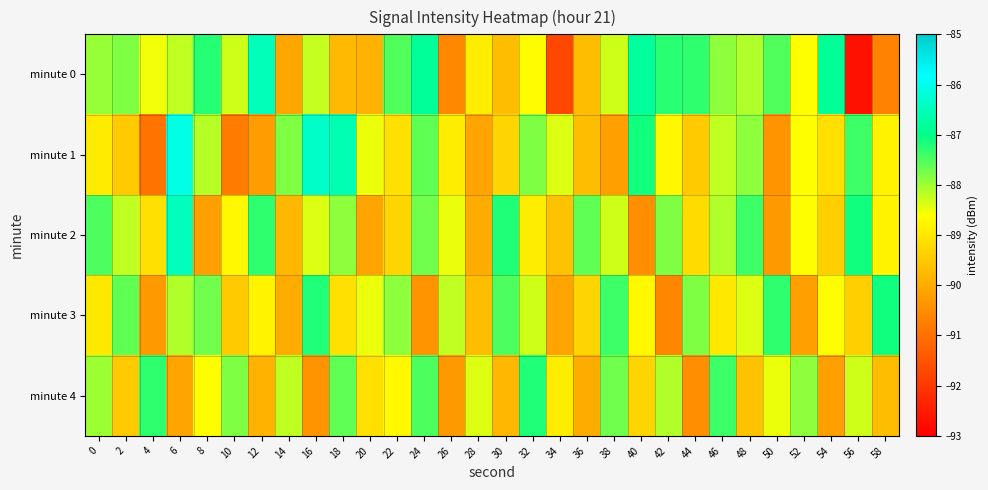

Reading right to left, extract all data points from this chart.

minute 0: 58=-90.7	56=-92.7	54=-86.9	52=-88.6	50=-87.5	48=-88.1	46=-87.9	44=-87.3	42=-87.3	40=-86.8	38=-88.3	36=-89.7	34=-91.7	32=-88.6	30=-89.7	28=-88.9	26=-90.6	24=-86.8	22=-87.5	20=-89.9	18=-89.8	16=-88.2	14=-90.1	12=-86.5	10=-88.3	8=-87.2	6=-88.2	4=-88.5	2=-87.8	0=-87.9
minute 1: 58=-88.8	56=-87.4	54=-89.1	52=-88.6	50=-90.4	48=-87.9	46=-88.2	44=-89.5	42=-88.7	40=-87.1	38=-90.2	36=-89.7	34=-88.4	32=-87.8	30=-89.3	28=-90.1	26=-88.9	24=-87.6	22=-89.1	20=-88.5	18=-86.6	16=-86.4	14=-87.8	12=-90.2	10=-90.8	8=-88.1	6=-86.1	4=-90.9	2=-89.5	0=-88.9
minute 2: 58=-88.8	56=-87.1	54=-89.4	52=-88.6	50=-90.3	48=-87.4	46=-88.1	44=-89.2	42=-87.8	40=-90.5	38=-88.3	36=-87.6	34=-89.6	32=-88.9	30=-87.2	28=-90.0	26=-88.5	24=-87.7	22=-89.3	20=-90.1	18=-87.9	16=-88.4	14=-89.8	12=-87.3	10=-88.7	8=-90.2	6=-86.5	4=-89.1	2=-88.2	0=-87.5
minute 3: 58=-87.1	56=-89.4	54=-88.6	52=-90.2	50=-87.3	48=-88.4	46=-89.0	44=-87.8	42=-90.6	40=-88.7	38=-87.4	36=-89.3	34=-90.1	32=-88.3	30=-87.5	28=-89.7	26=-88.2	24=-90.4	22=-87.9	20=-88.5	18=-89.1	16=-87.2	14=-90.0	12=-88.8	10=-89.5	8=-87.7	6=-88.1	4=-90.3	2=-87.6	0=-89.0
minute 4: 58=-89.7	56=-88.3	54=-90.2	52=-87.9	50=-88.5	48=-89.6	46=-87.4	44=-90.5	42=-88.1	40=-89.3	38=-87.7	36=-90.0	34=-88.9	32=-87.2	30=-89.8	28=-88.4	26=-90.3	24=-87.5	22=-88.7	20=-89.1	18=-87.6	16=-90.4	14=-88.2	12=-89.9	10=-87.8	8=-88.6	6=-90.1	4=-87.3	2=-89.5	0=-88.0